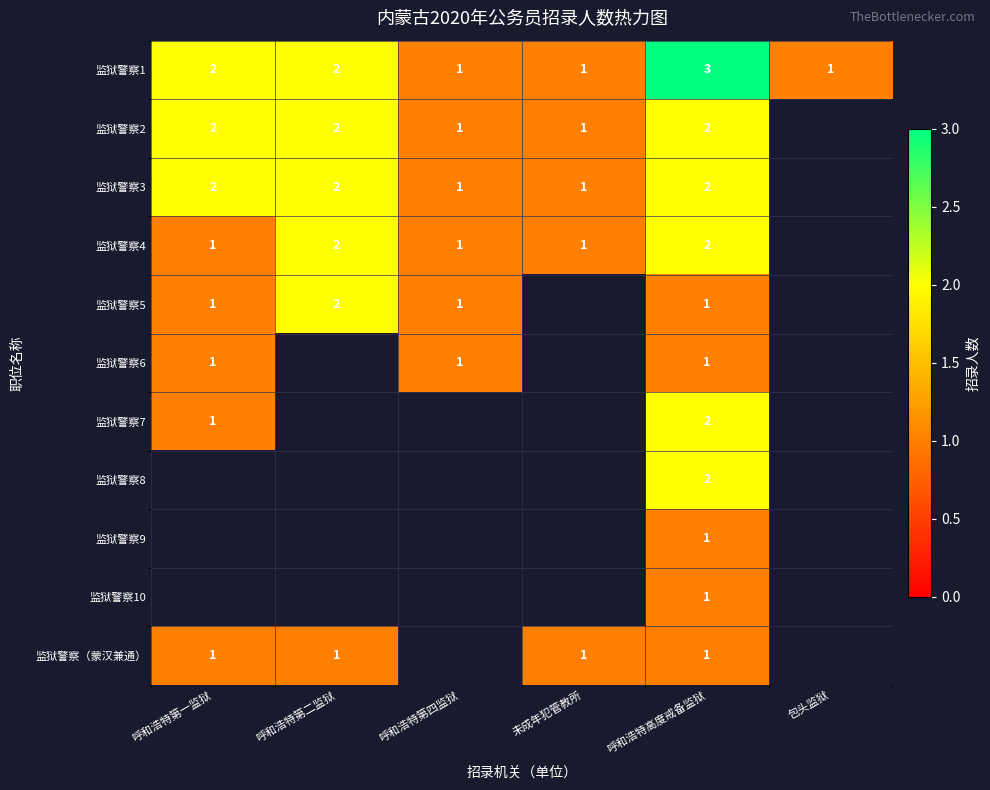

What is the minimum value shown in the chart?

1.0